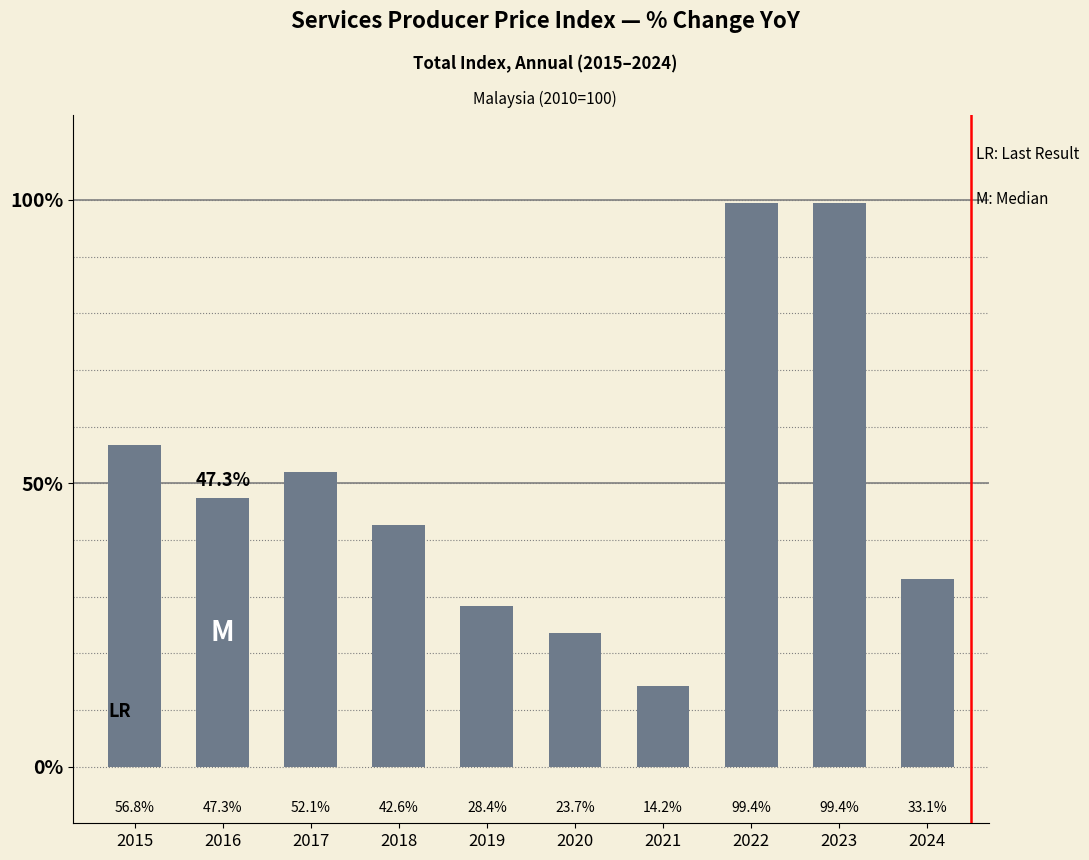

Reading left to right, what are all the values shown in this chart?

2015=56.8	2016=47.3	2017=52.1	2018=42.6	2019=28.4	2020=23.7	2021=14.2	2022=99.4	2023=99.4	2024=33.1